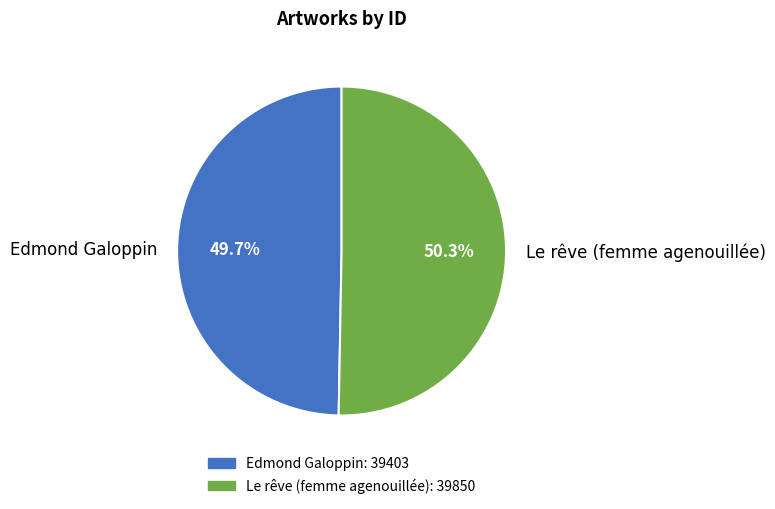

How many segments does this pie chart have?

2